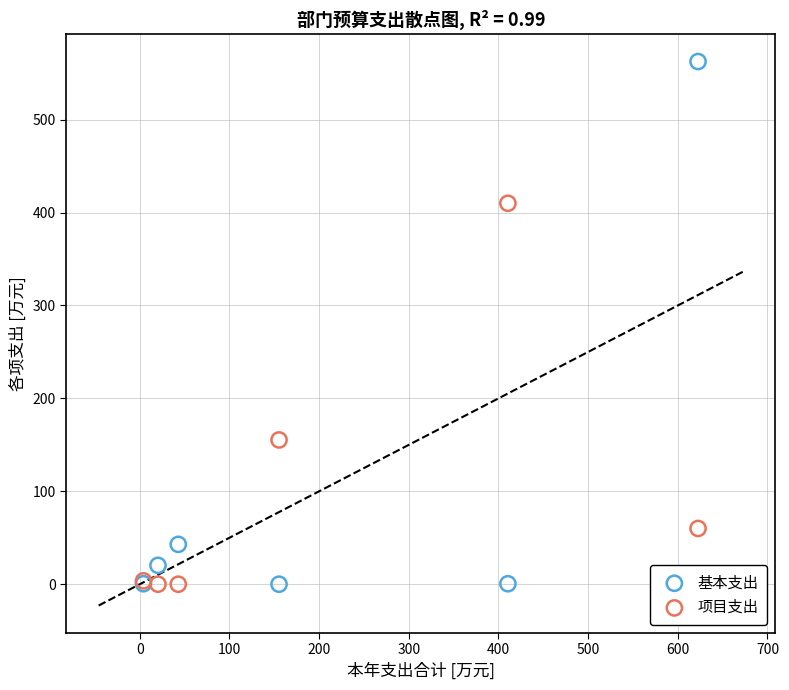

In the 项目支出 series, what Y value is closest to 205?

155.3